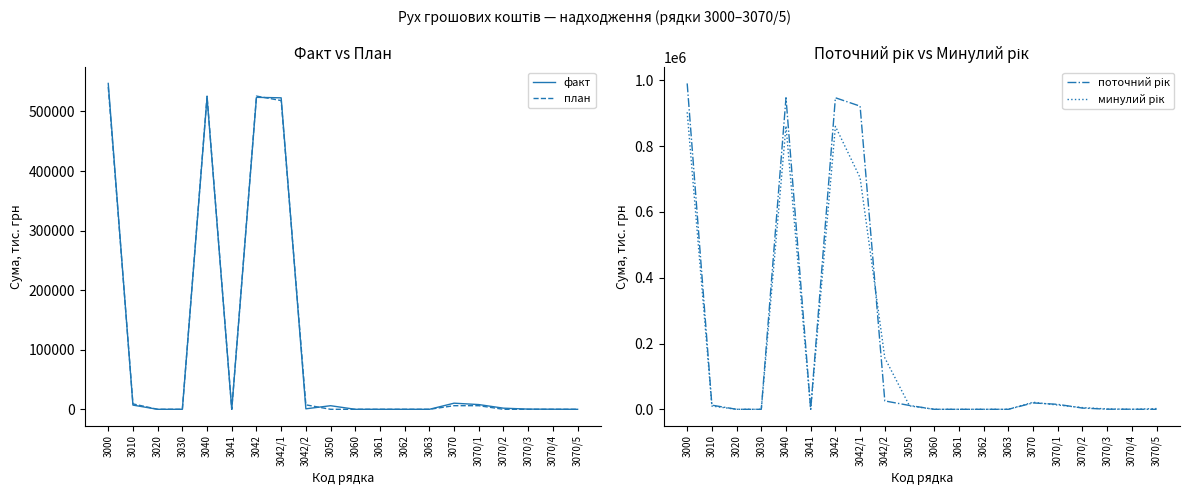

Reading left to right, what are all the values shown in this chart?

факт: 3000=547103	3010=7044	3020=0	3030=0	3040=523752	3041=0	3042=523752	3042/1=522927	3042/2=825	3050=6033	3060=0	3061=0	3062=0	3063=0	3070=10274	3070/1=7941	3070/2=1906	3070/3=309	3070/4=118	3070/5=0
план: 3000=541006	3010=9102	3020=0	3030=0	3040=525840	3041=0	3042=525840	3042/1=518340	3042/2=7500	3050=0	3060=0	3061=0	3062=0	3063=0	3070=6064	3070/1=6062	3070/2=0	3070/3=0	3070/4=2	3070/5=0
поточний рік: 3000=990593	3010=12549	3020=0	3030=0	3040=946973	3041=0	3042=946973	3042/1=921544	3042/2=25429	3050=11653	3060=0	3061=0	3062=0	3063=0	3070=19418	3070/1=15076	3070/2=3771	3070/3=358	3070/4=213	3070/5=0
минулий рік: 3000=902999	3010=9942	3020=0	3030=0	3040=861159	3041=0	3042=860111	3042/1=703838	3042/2=156273	3050=10455	3060=0	3061=0	3062=0	3063=0	3070=21443	3070/1=12919	3070/2=5146	3070/3=1087	3070/4=81	3070/5=2210